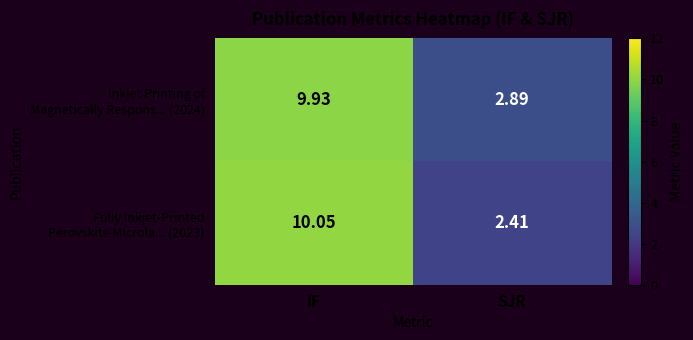

At which category is the sum across all series the highest?

IF